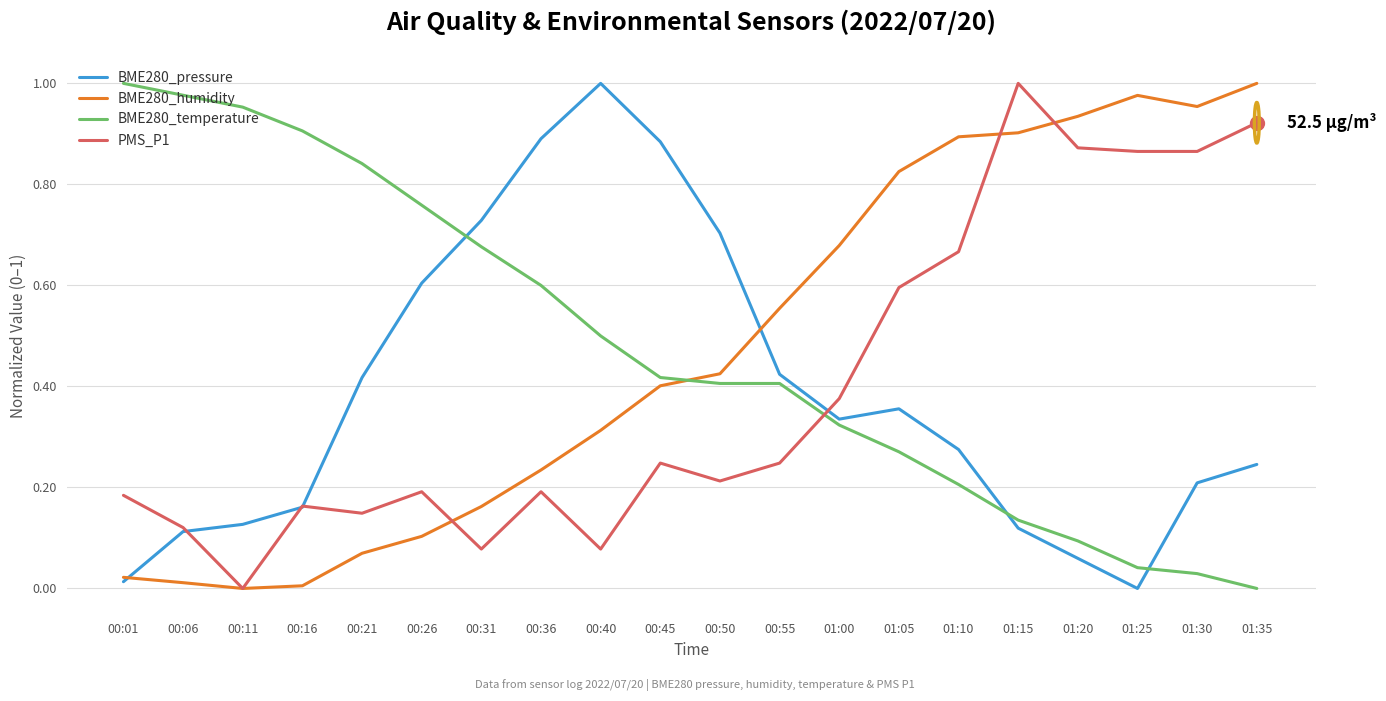

Which category has the highest value in the BME280_humidity series?

01:35